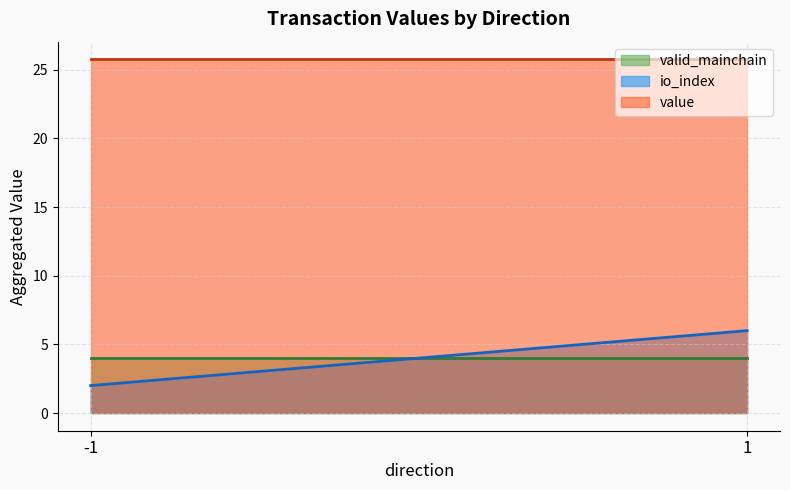

Which category has the lowest value in the value series?

-1